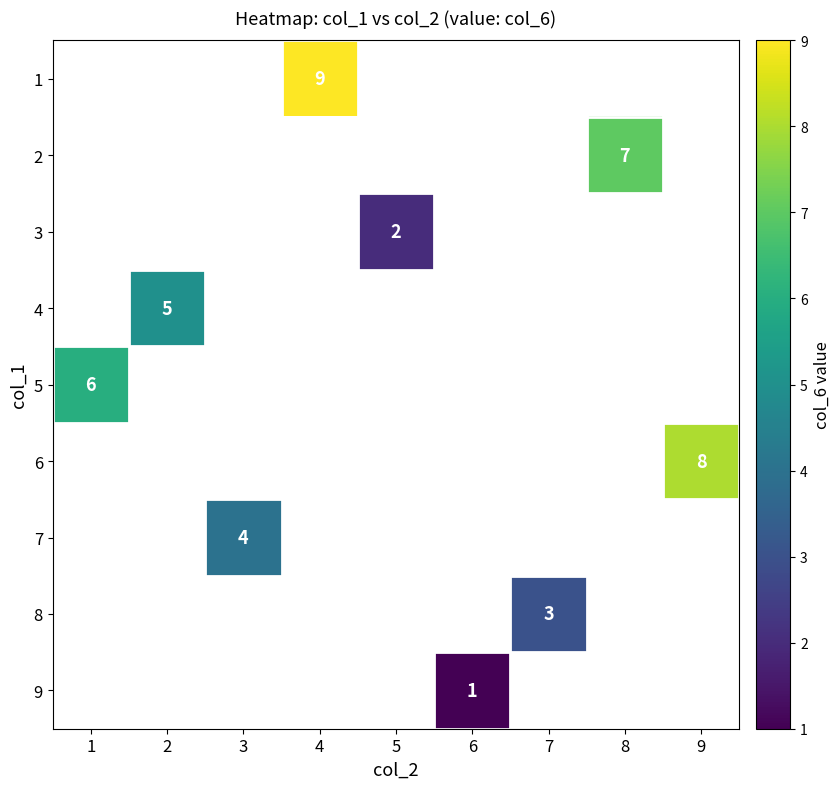

Count the number of categories in the chart.

9